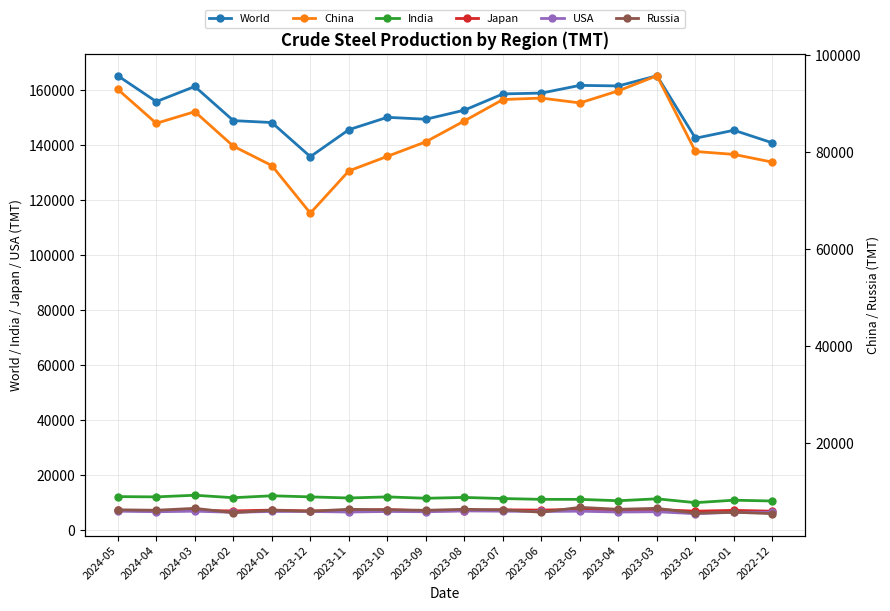

What is the highest value of the India series?

12700